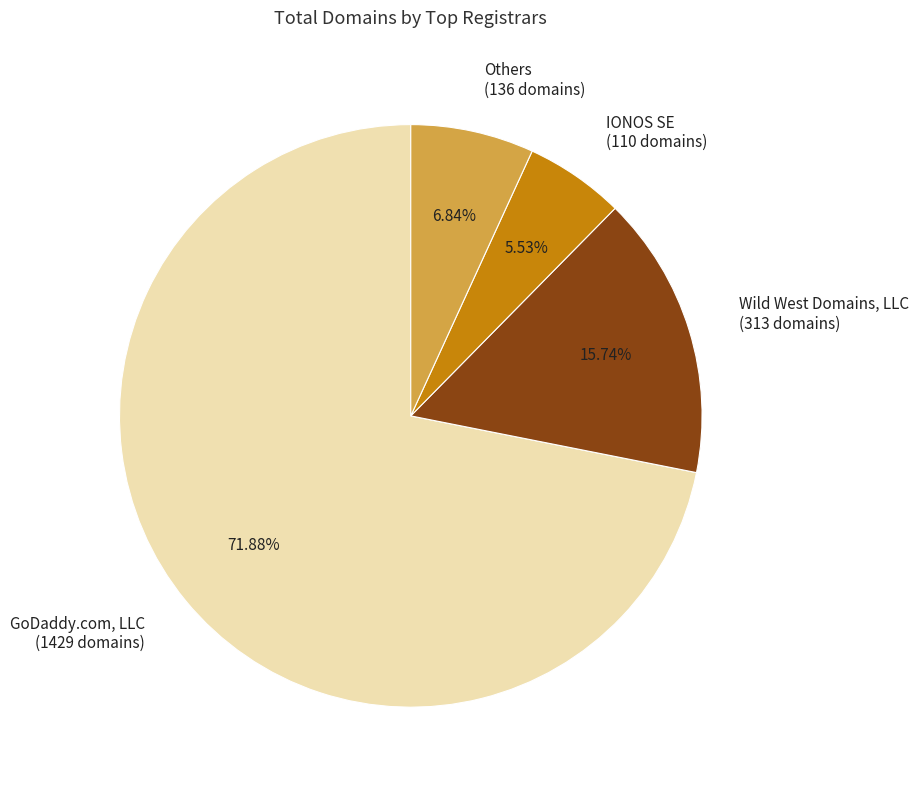

Between Others (136 domains) and Wild West Domains, LLC (313 domains), which is larger?

Wild West Domains, LLC (313 domains)